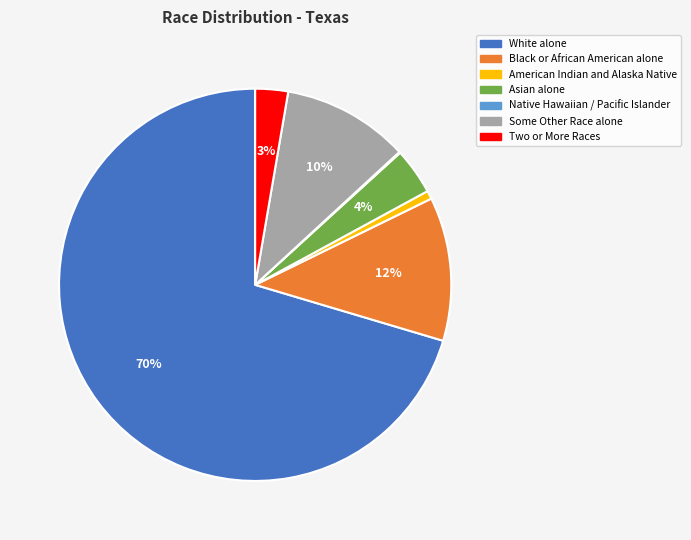

To the nearest percent, what is the average slice percentage?

14%